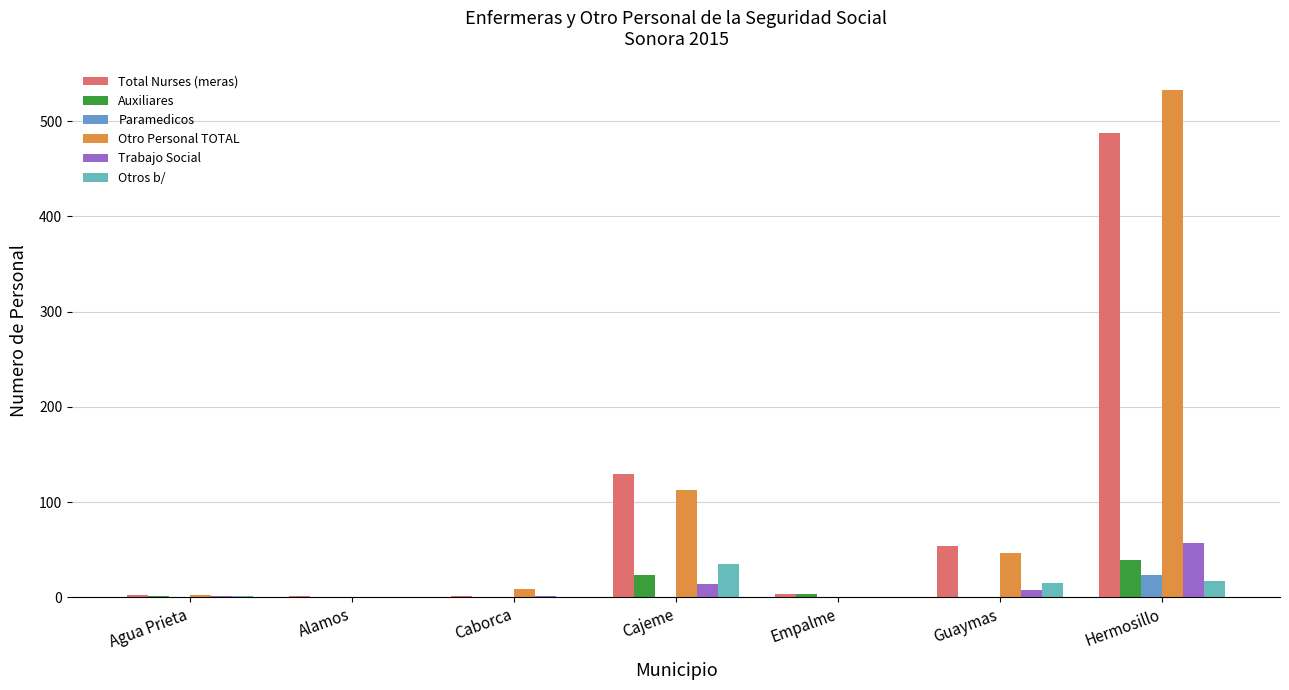

What is the average value of the Total Nurses (meras) series?

97